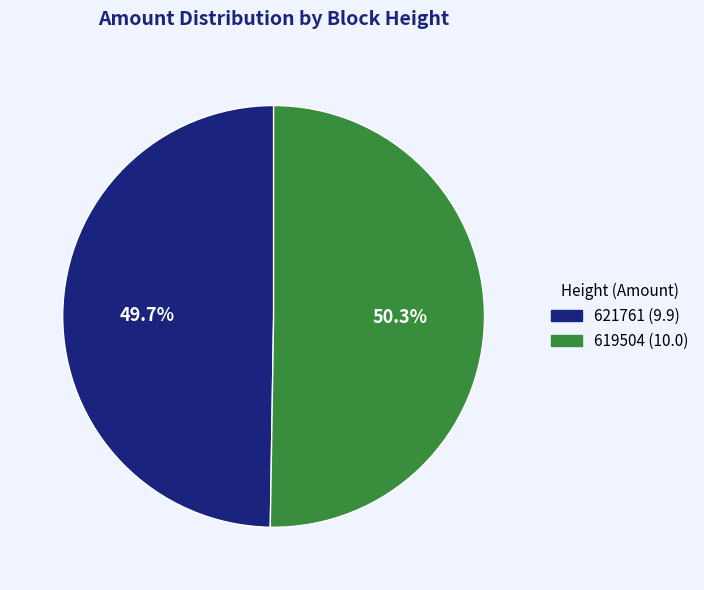

To the nearest percent, what portion does 619504 represent?

50%